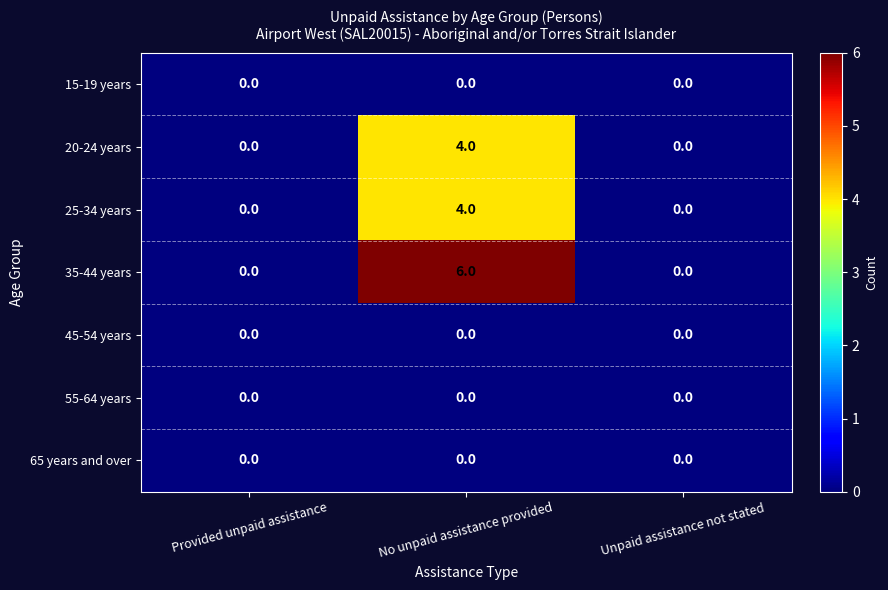

How many 35-44 years values are between 0 and 6?

3